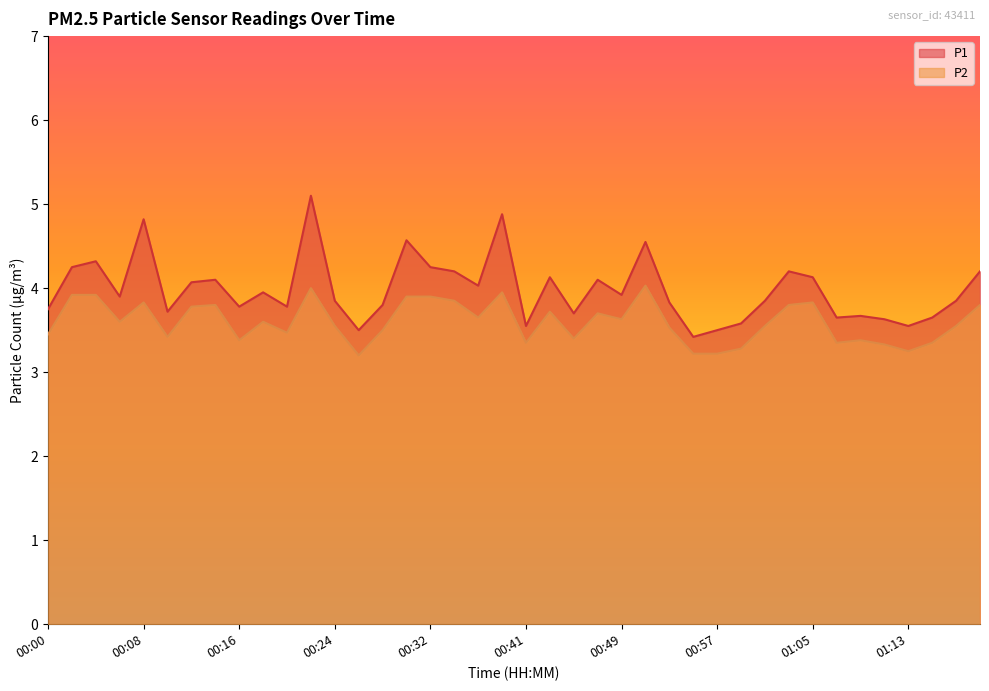

Which series has the largest total across all categories?

P1